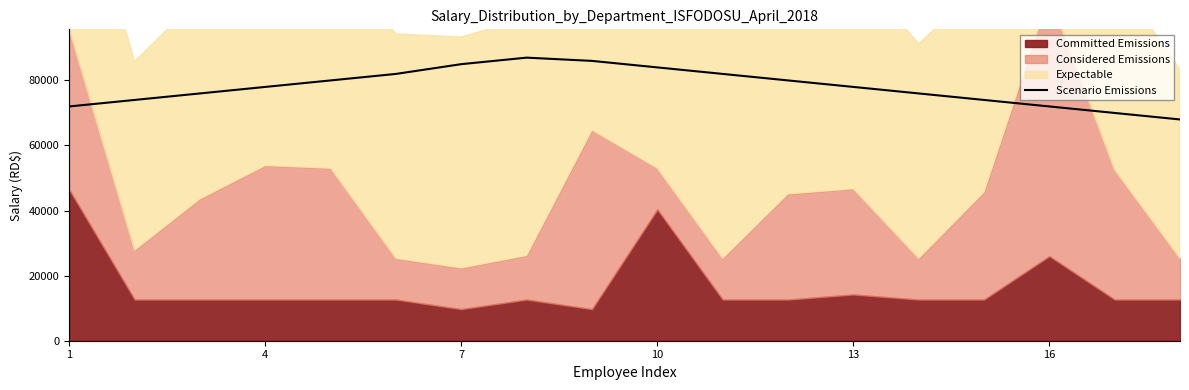

What is the lowest value of the Scenario Emissions series?

68000